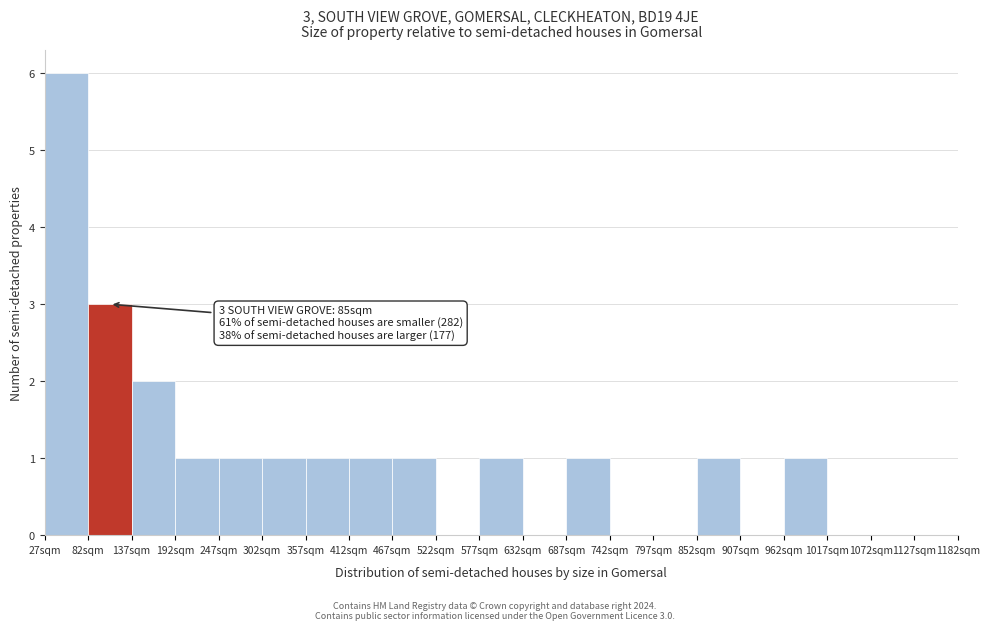

Which range on the x-axis has the tallest bar?

27 to 82